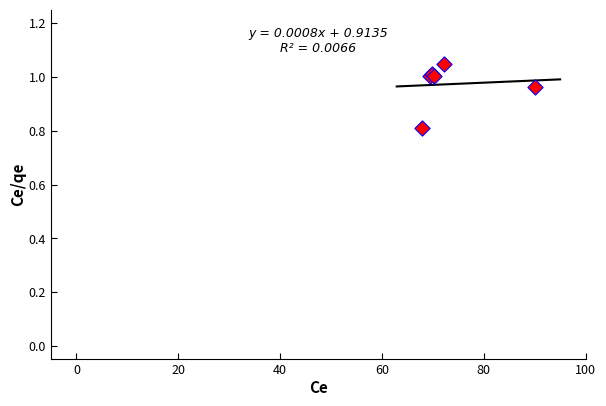

What Y value in the scatter plot is closest to 0?

0.8